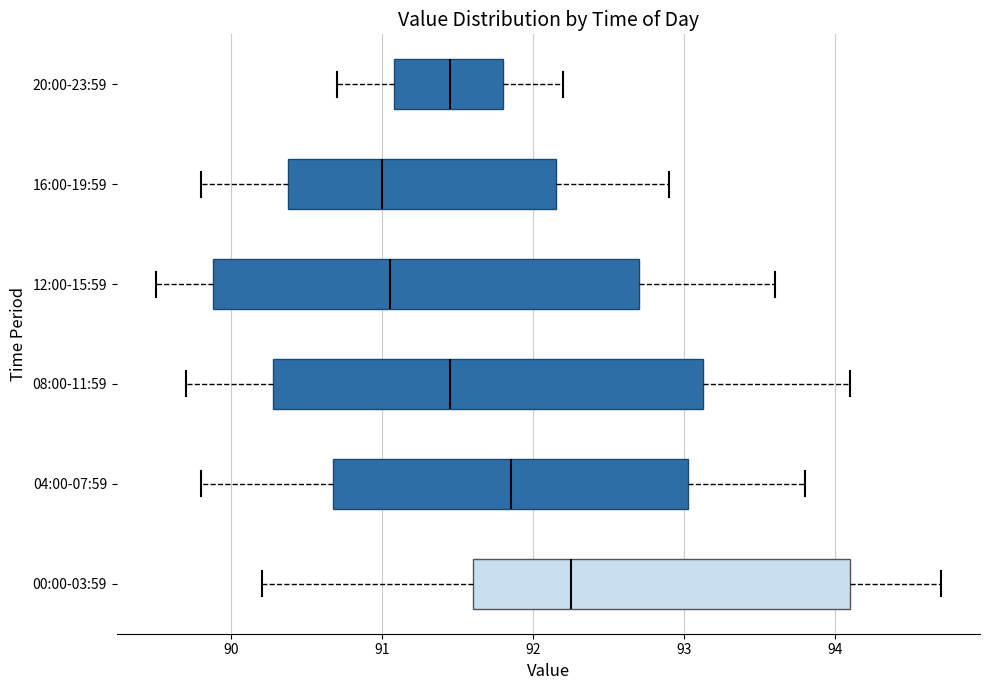

Reading bottom to top, transcribe this box plot: for each box, give where its median line is, the range the box spans, and where its two whiskers end, as read against the x-axis. The values are not printed on the chart, so give them approximately, as read against the axis.

00:00-03:59: median 92.3, box 91.6 to 94.1, whiskers 90.2 to 94.7
04:00-07:59: median 91.9, box 90.7 to 93.0, whiskers 89.8 to 93.8
08:00-11:59: median 91.5, box 90.3 to 93.1, whiskers 89.7 to 94.1
12:00-15:59: median 91.1, box 89.9 to 92.7, whiskers 89.5 to 93.6
16:00-19:59: median 91.0, box 90.4 to 92.2, whiskers 89.8 to 92.9
20:00-23:59: median 91.5, box 91.1 to 91.8, whiskers 90.7 to 92.2